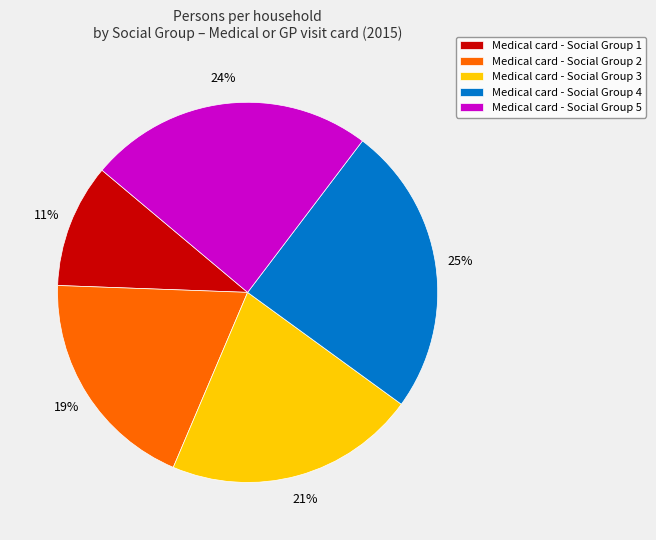

The Medical card - Social Group 4 slice represents 25% of the pie. True or false?

True